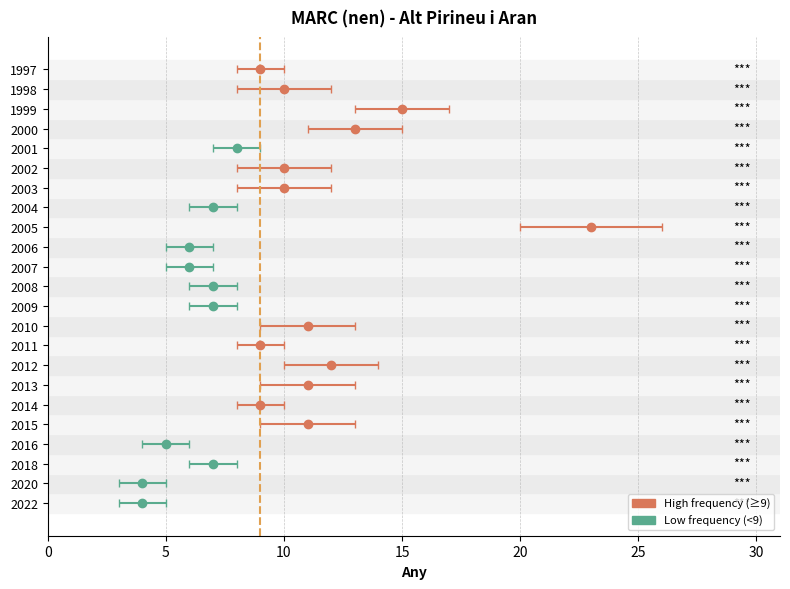

At which category does the chart reach its minimum across all series?

2022